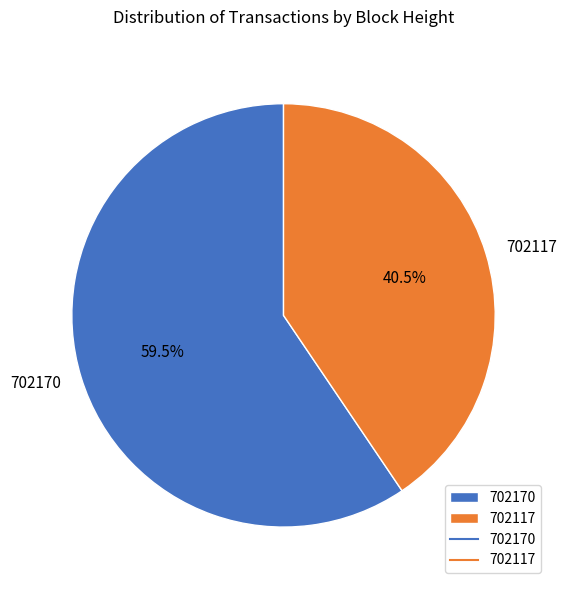

What is the smallest slice in the pie chart?

702117